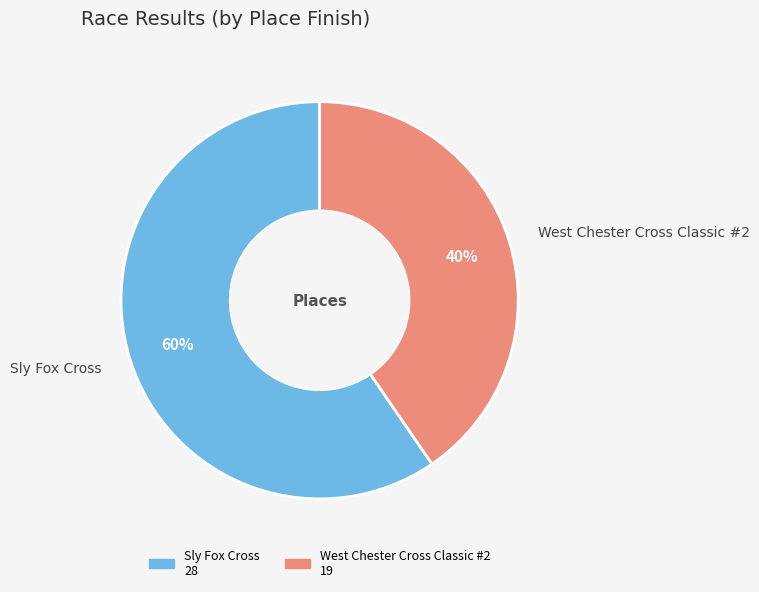

Is it true that West Chester Cross Classic #2 is 53% of the pie?

False